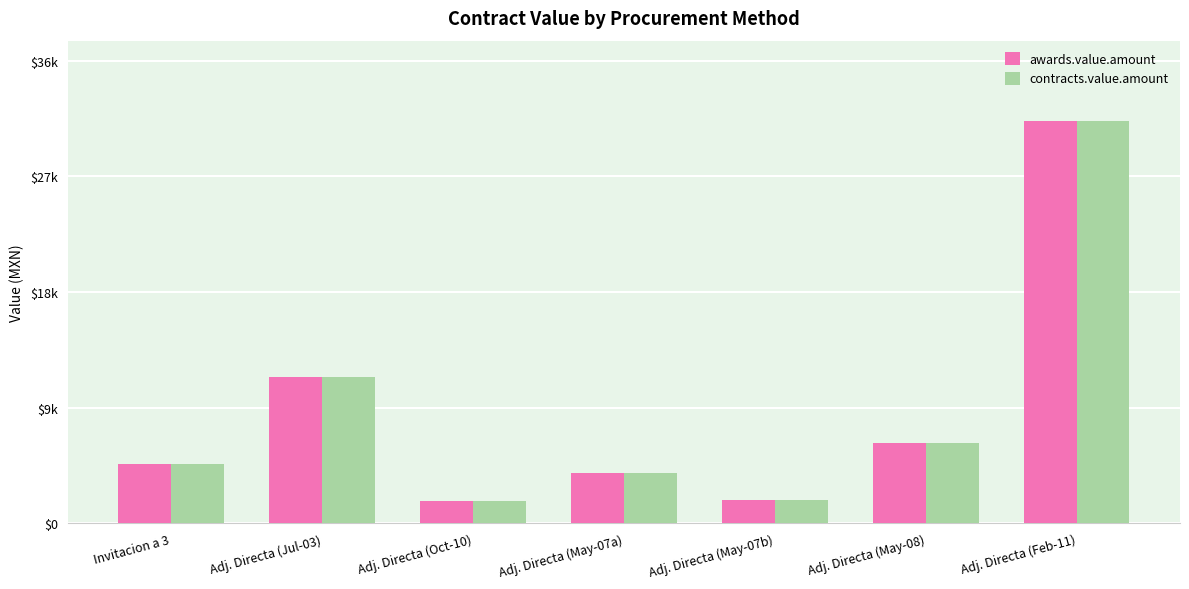

Which series has the largest range (max minus min)?

awards.value.amount